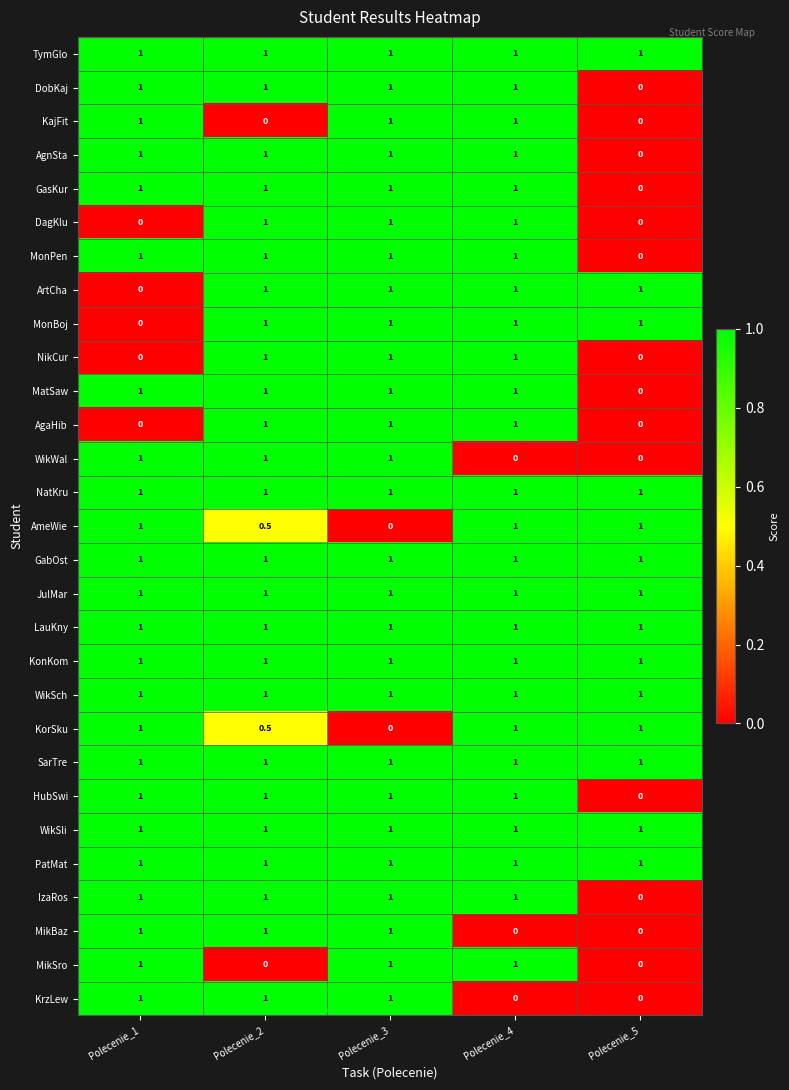

What is the sum of all AgnSta values?

4.0